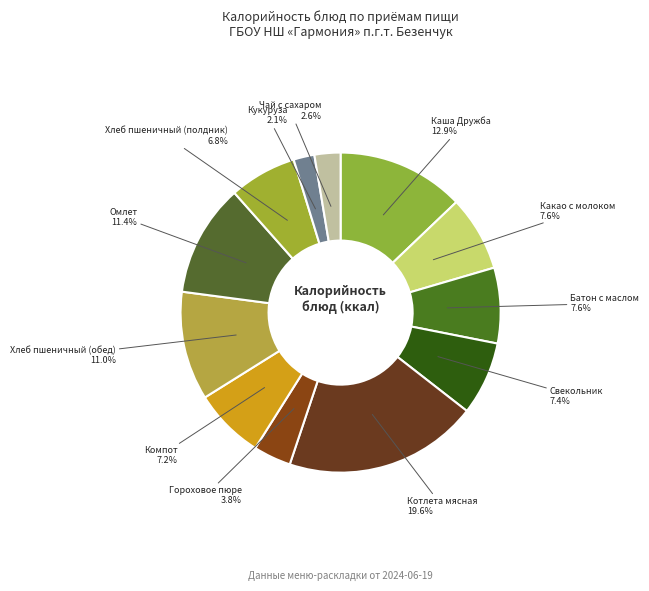

What is the largest slice in the pie chart?

Котлета мясная